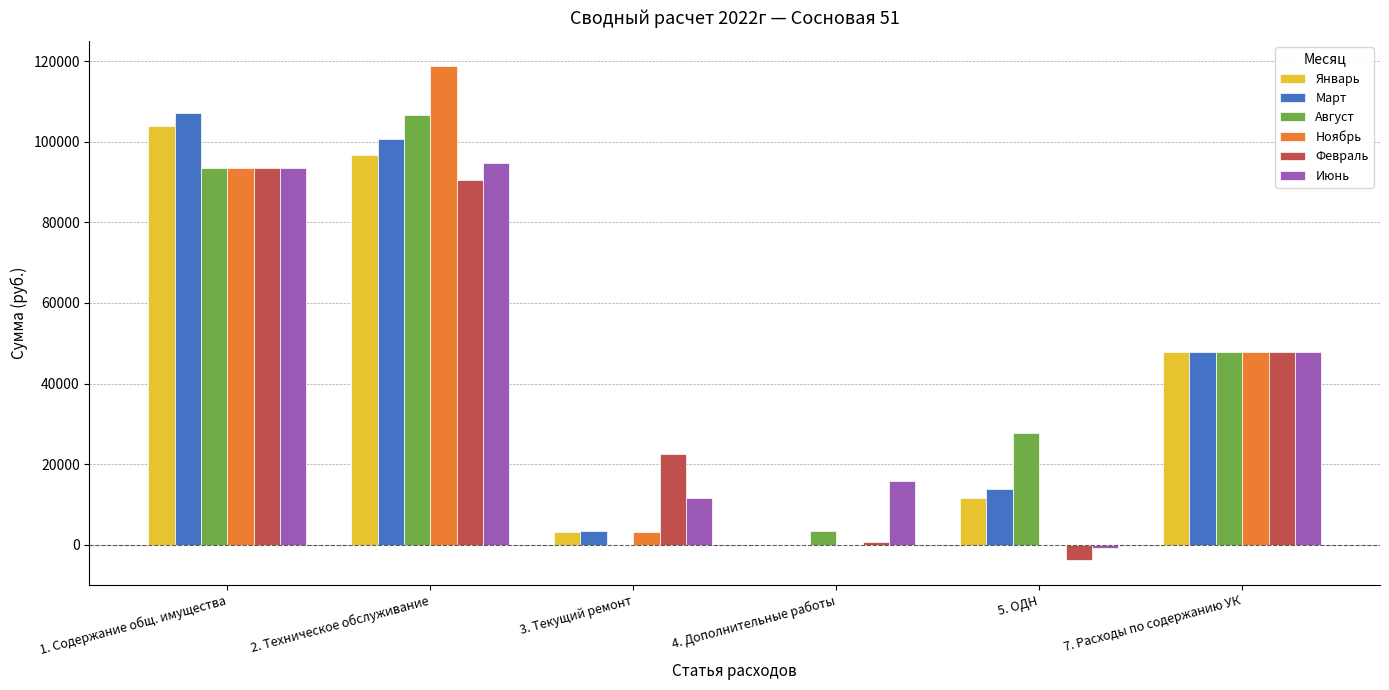

What is the average value of the Январь series?

43902.8